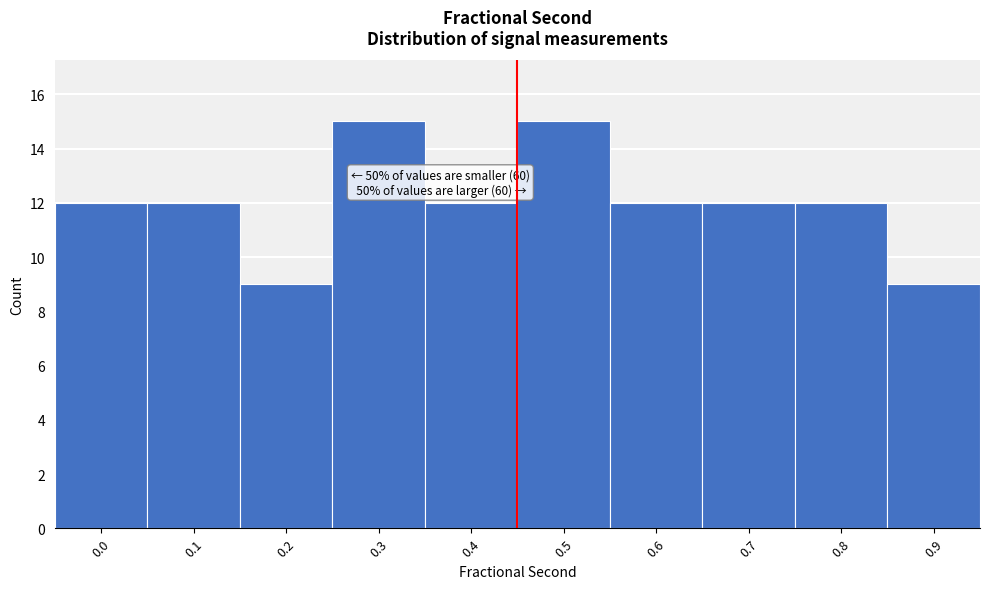

Reading left to right, transcribe all the data shown in this chart.

12	12	9	15	12	15	12	12	12	9